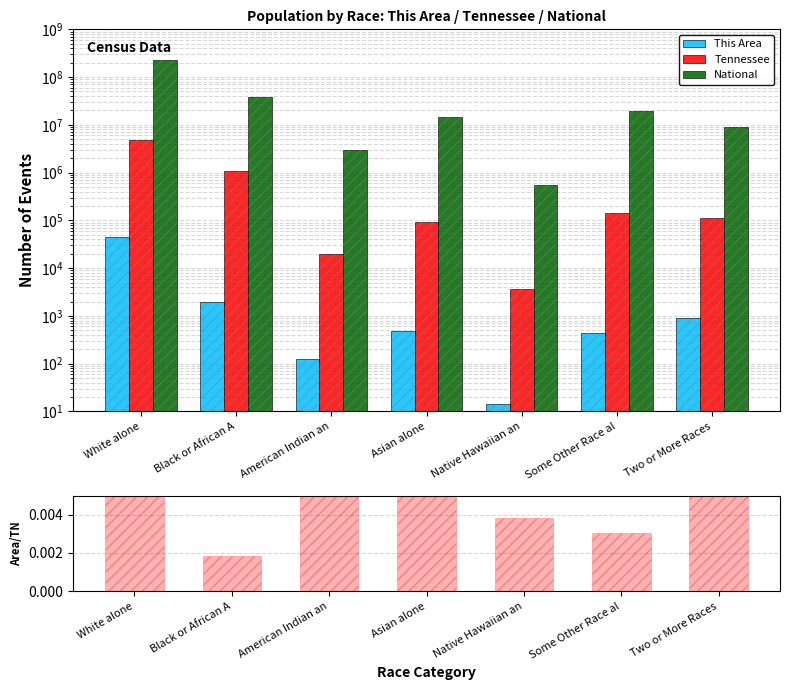

The value of Tennessee at Asian alone is 91242.0. True or false?

True